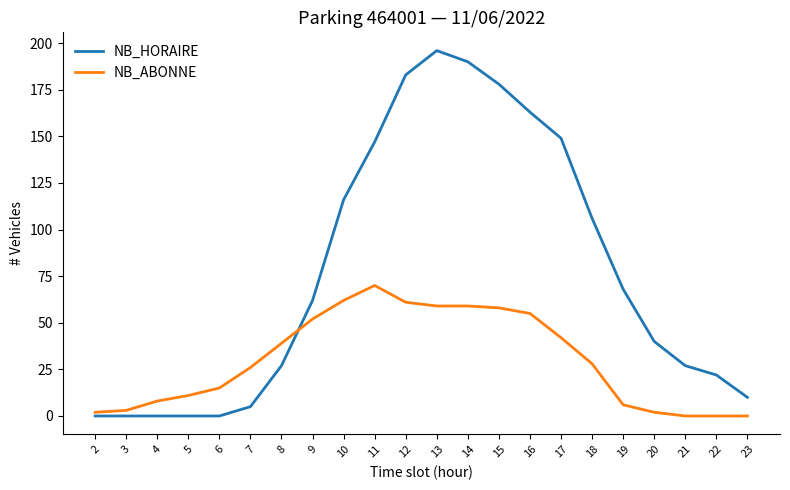

Which series ends up on top after the final intersection of NB_HORAIRE and NB_ABONNE?

NB_HORAIRE